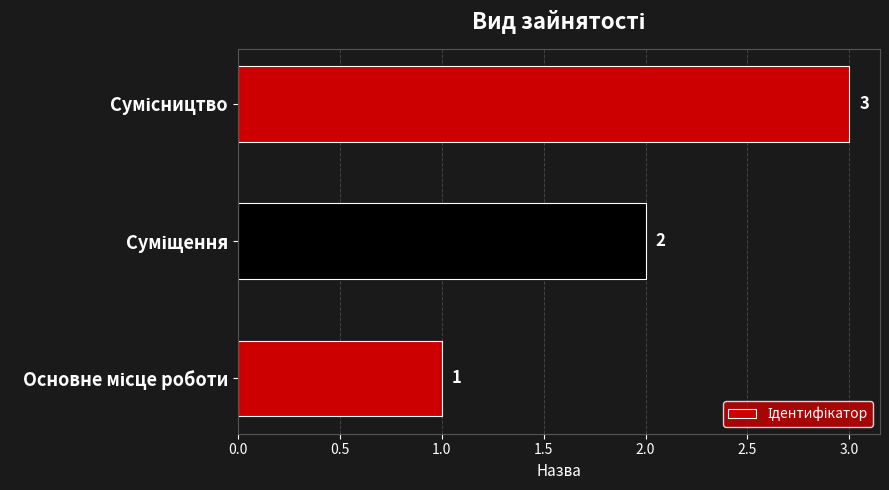

What is the sum of all values?

6